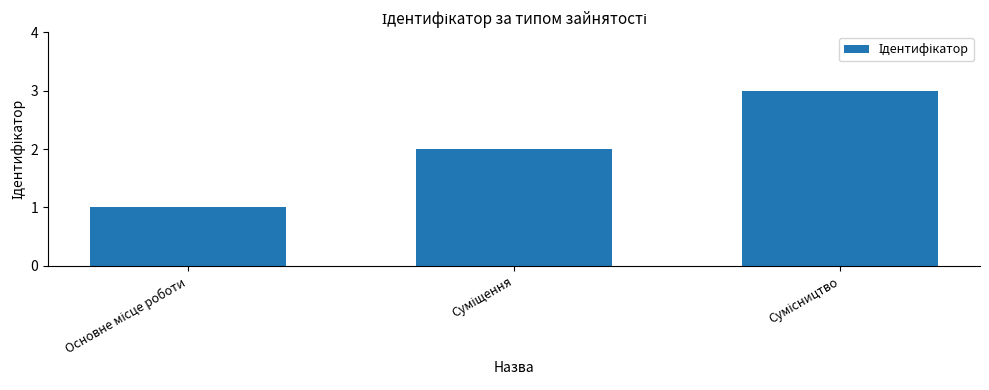

What is the sum of all values?

6